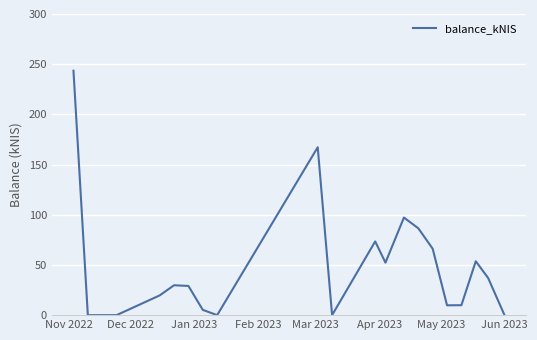

What is the difference between the maximum and minimum values?

243.5